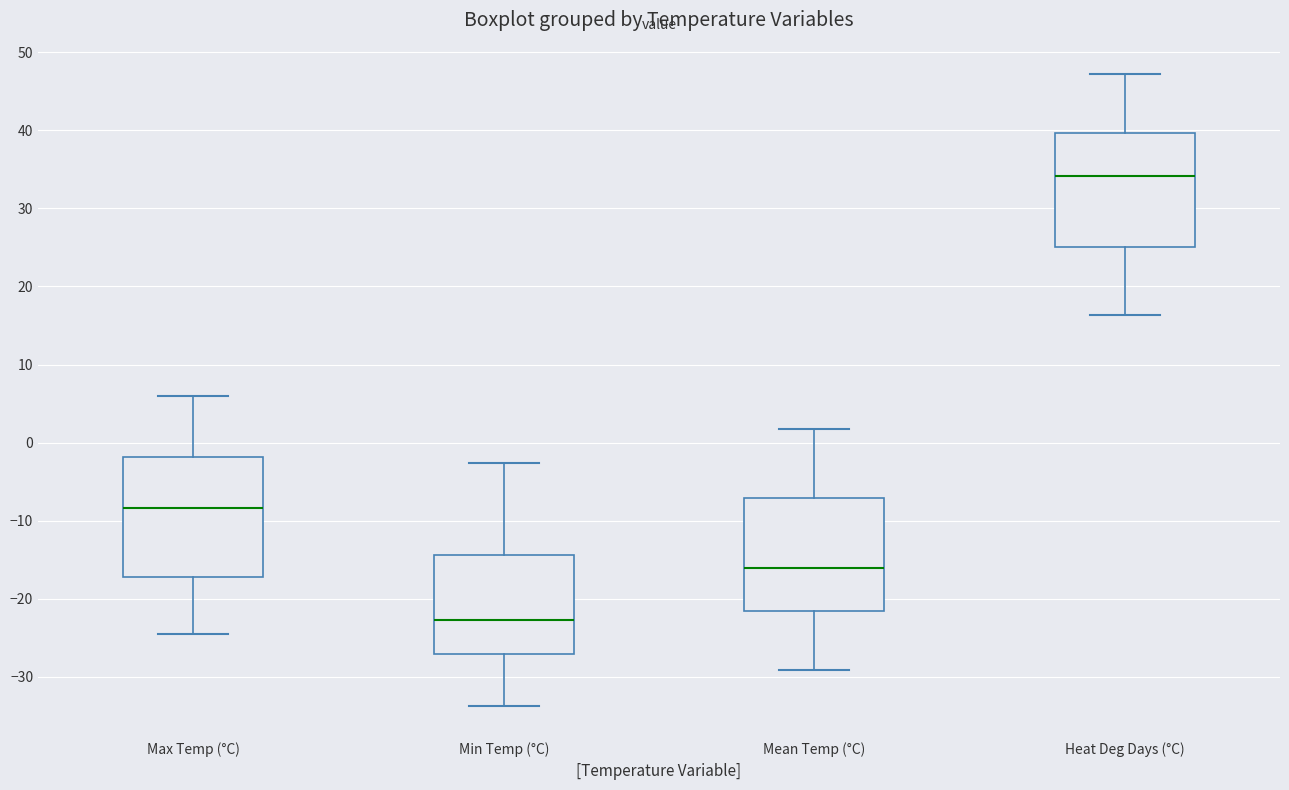

Reading left to right, transcribe this box plot: for each box, give where its median line is, the range the box spans, and where its two whiskers end, as read against the y-axis. The values are not printed on the chart, so give them approximately, as read against the axis.

Max Temp (°C): median -8, box -17 to -2, whiskers -25 to 6
Min Temp (°C): median -23, box -27 to -14, whiskers -34 to -3
Mean Temp (°C): median -16, box -22 to -7, whiskers -29 to 2
Heat Deg Days (°C): median 34, box 25 to 40, whiskers 16 to 47